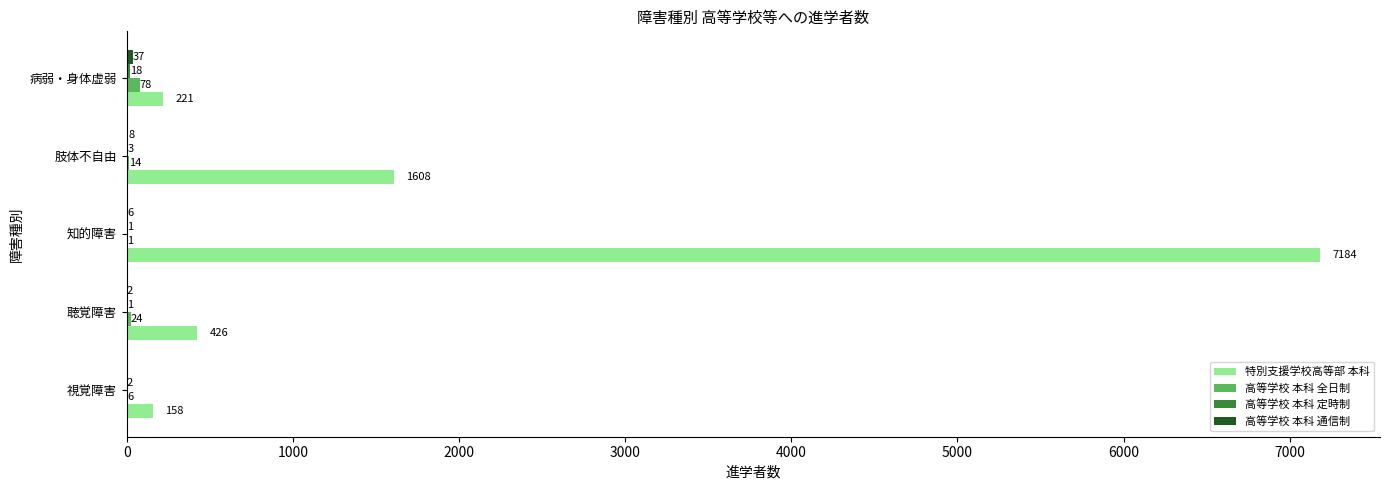

Which category has the highest value across all series?

知的障害